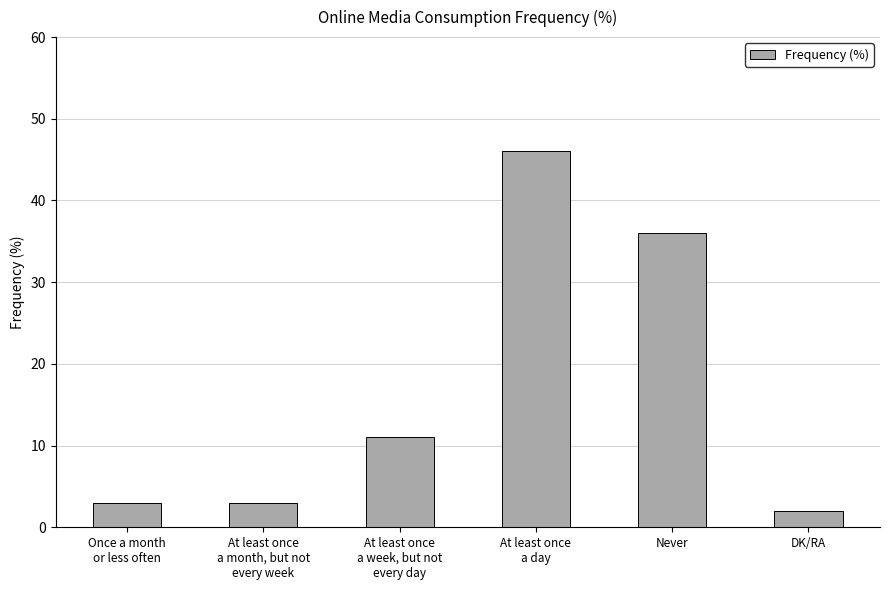

What is the smallest value displayed?

2